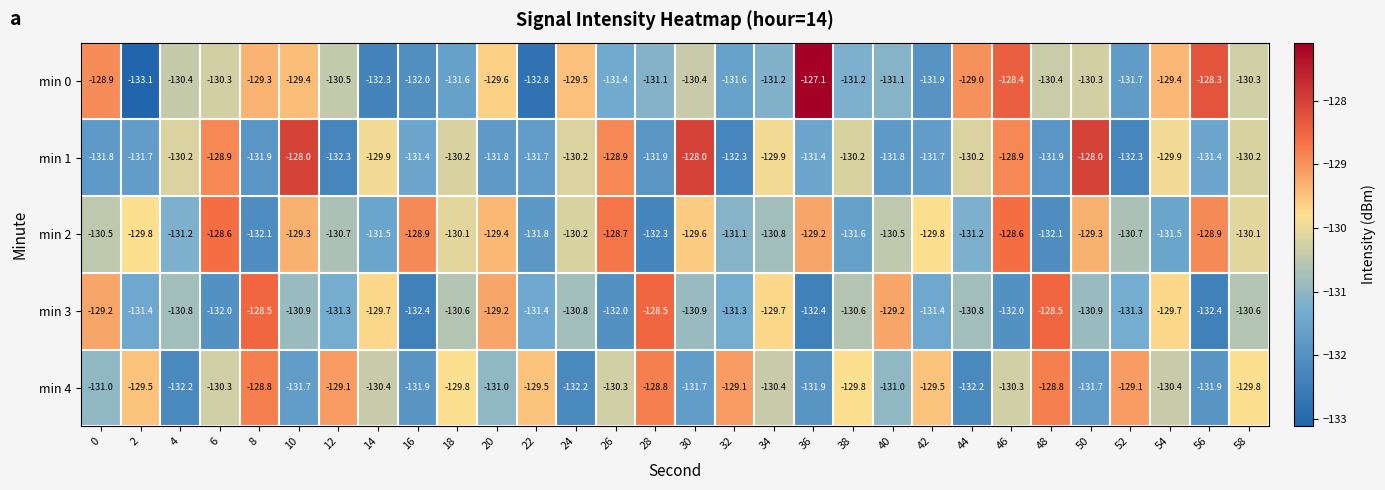

How many series are shown in this chart?

5